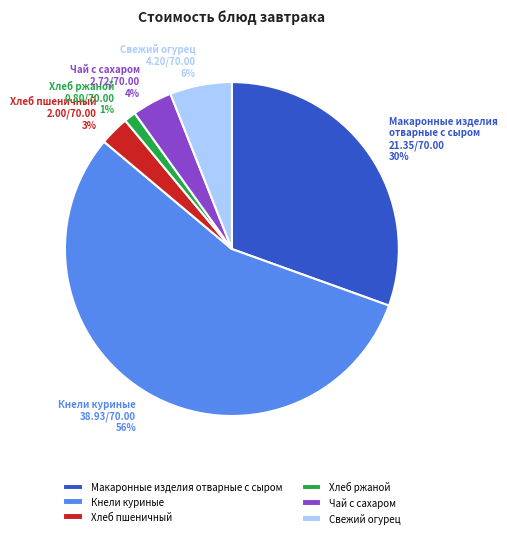

Which category accounts for the majority?

Кнели куриные